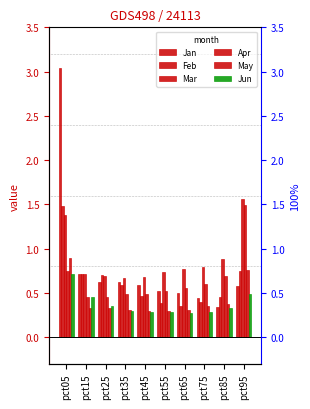

Is it true that Apr equals 0.7 at pct65?

False